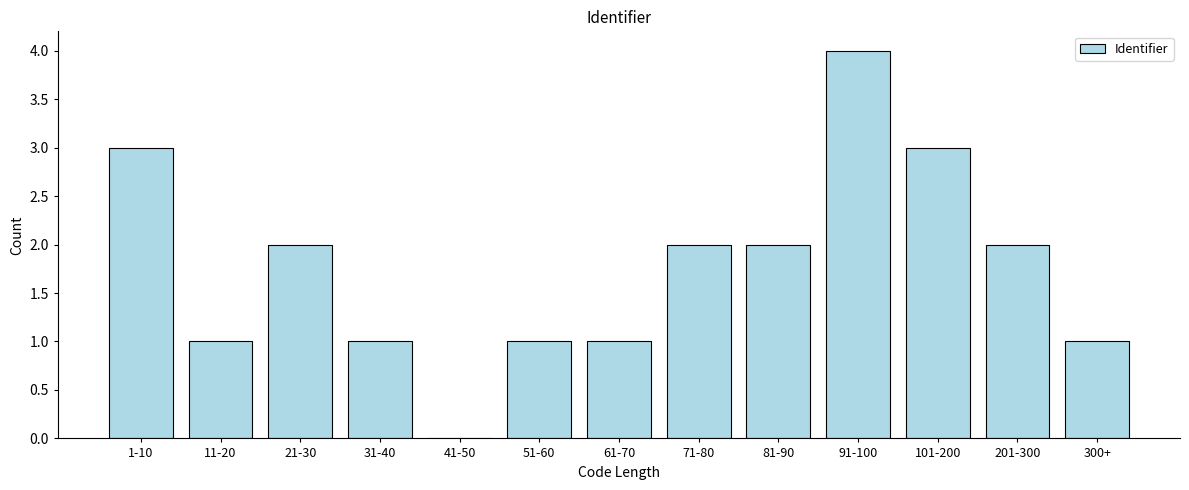

Reading right to left, list all the values displayed in this chart.

300+=1	201-300=2	101-200=3	91-100=4	81-90=2	71-80=2	61-70=1	51-60=1	41-50=0	31-40=1	21-30=2	11-20=1	1-10=3